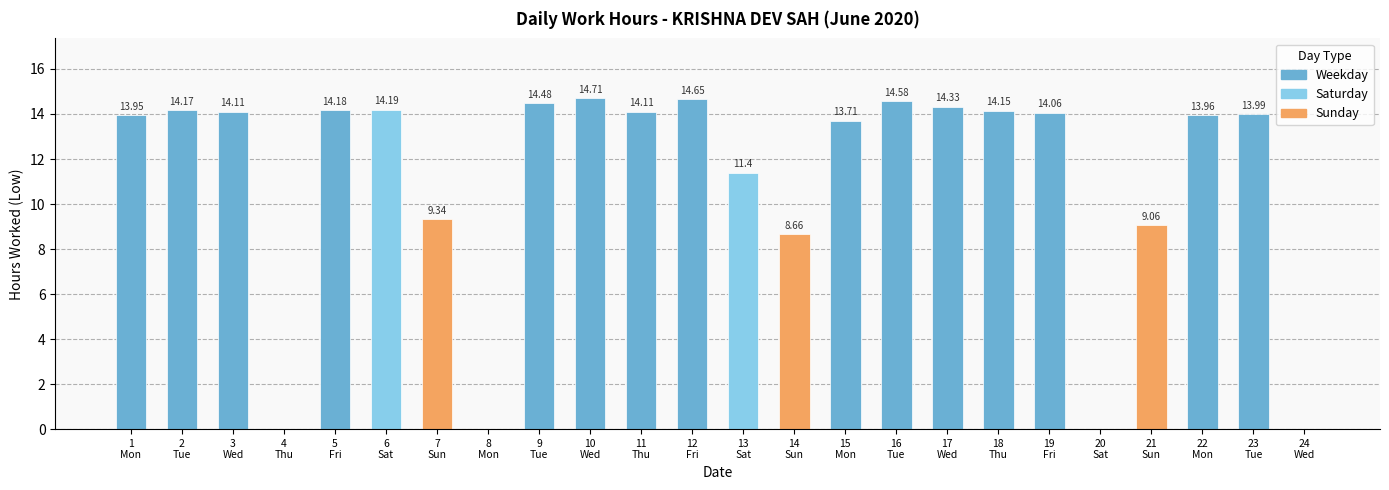

Which category has the lowest value across all series?

4
Thu